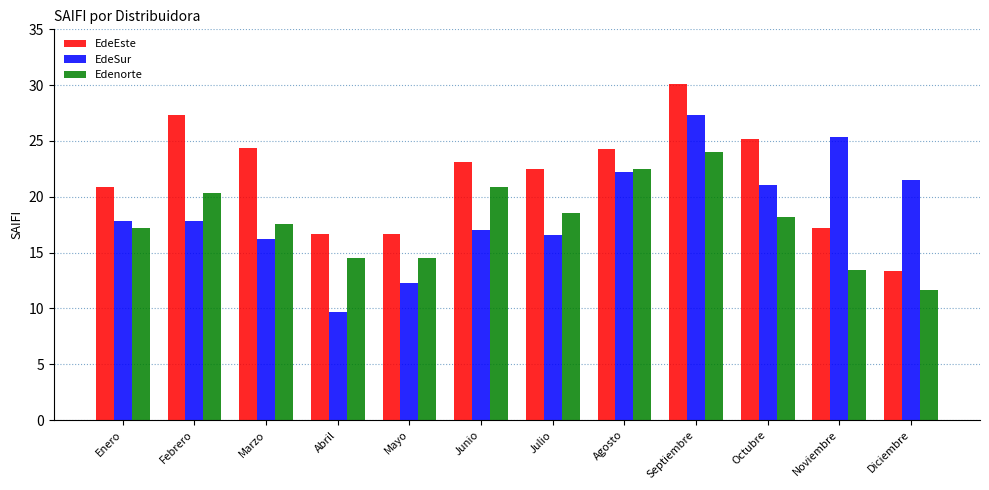

The Edenorte series shows 17.6 at Marzo. True or false?

True